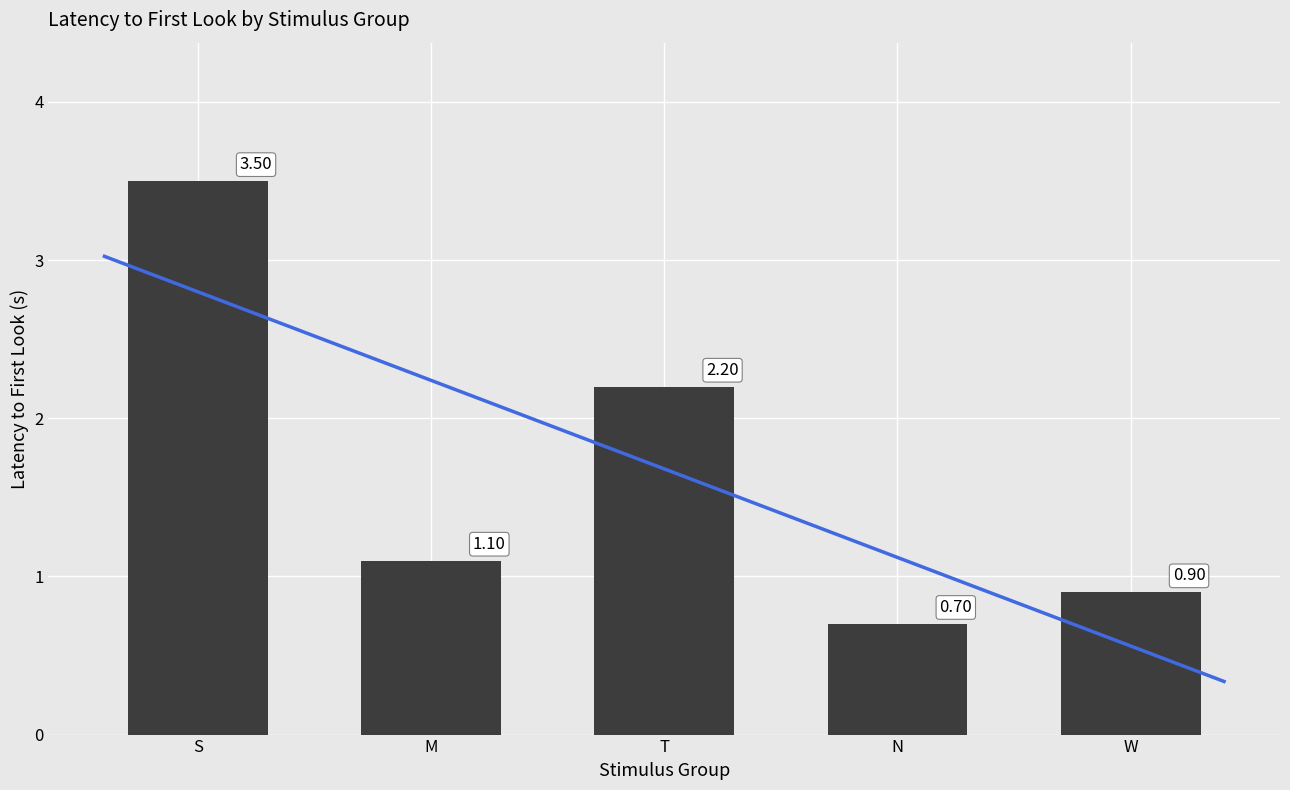

Which has a higher value, M or S?

S